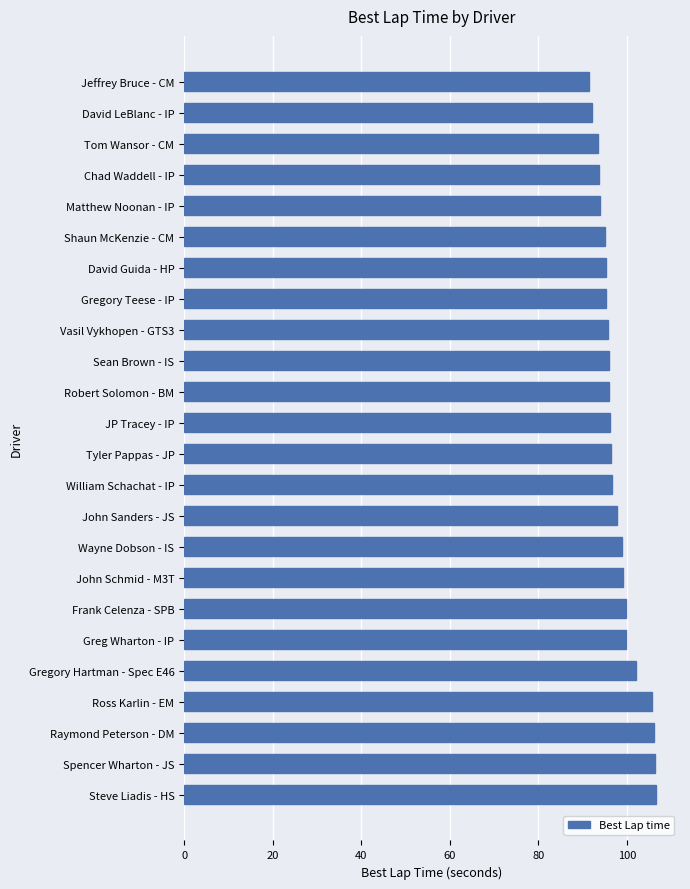

What is the ratio of the value at Steve Liadis - HS to the value at Sean Brown - IS?

1.1